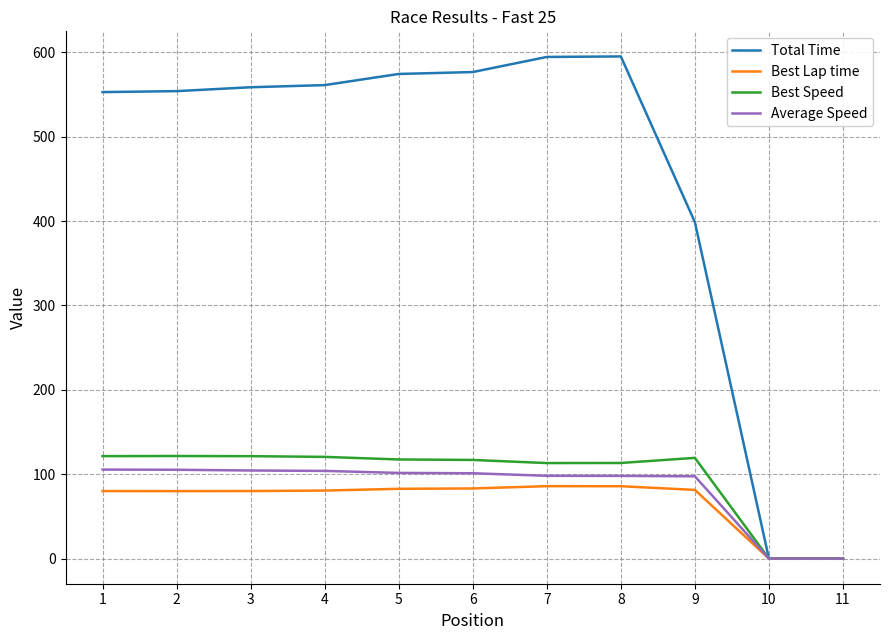

What is the sum of all Total Time values?

4965.4